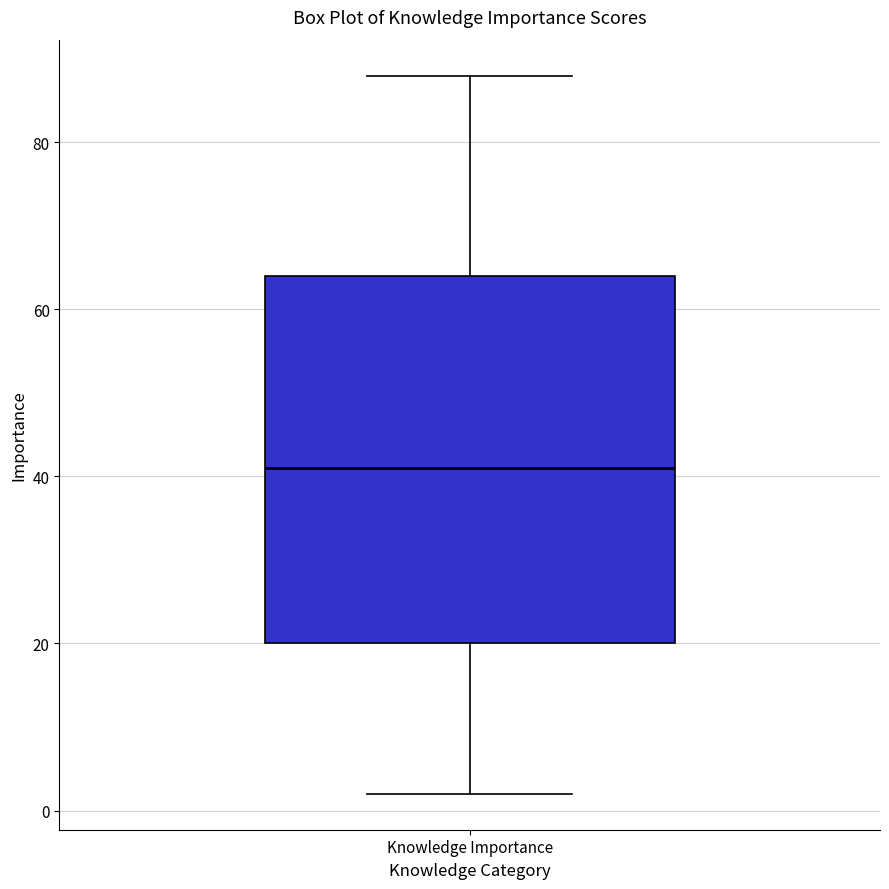

Transcribe this box plot: give where the median line is, the range the box spans, and where the two whiskers end, as read against the y-axis. The values are not printed on the chart, so give them approximately, as read against the axis.

median 42, box 20 to 64, whiskers 2 to 88